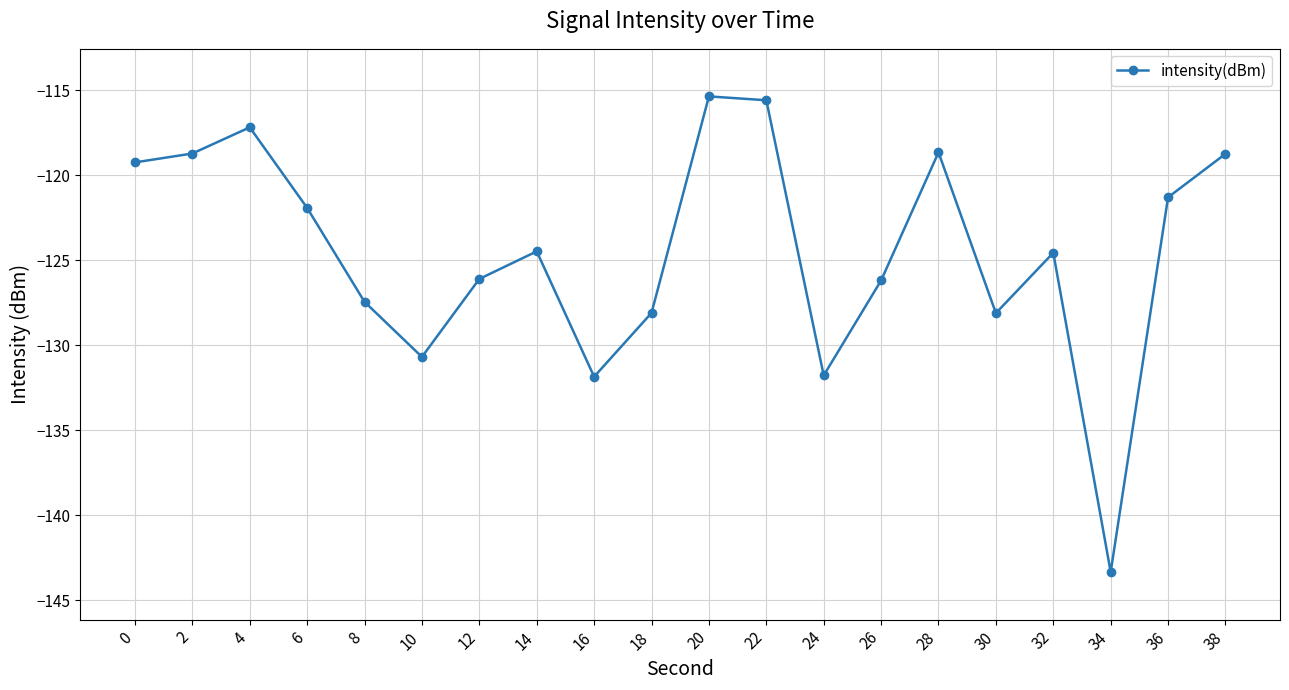

How many points are lower than both their immediate neighbors (excluding endpoints)?

5